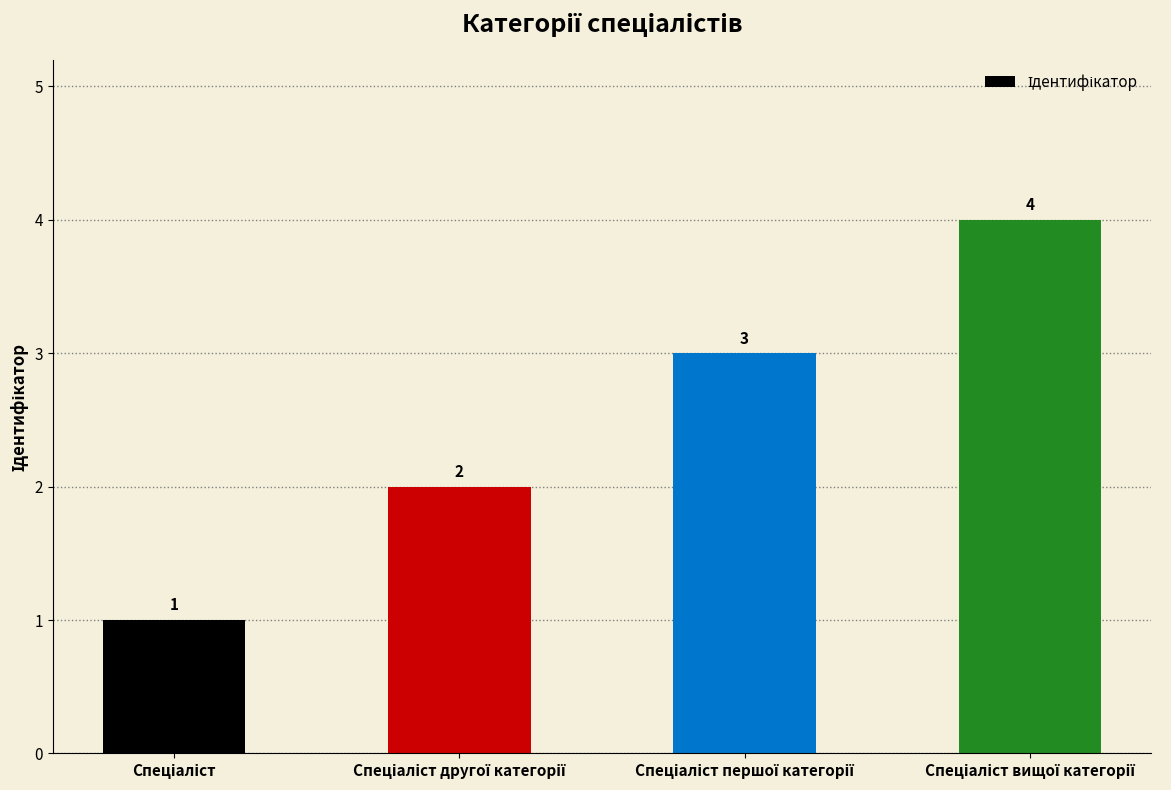

What is the greatest value displayed?

4